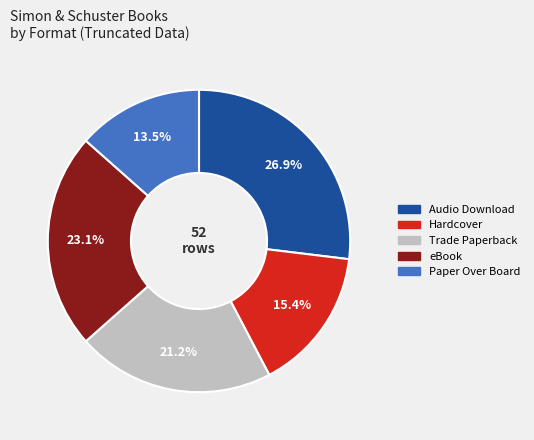

What percentage is NOT represented by Audio Download?

73.1%